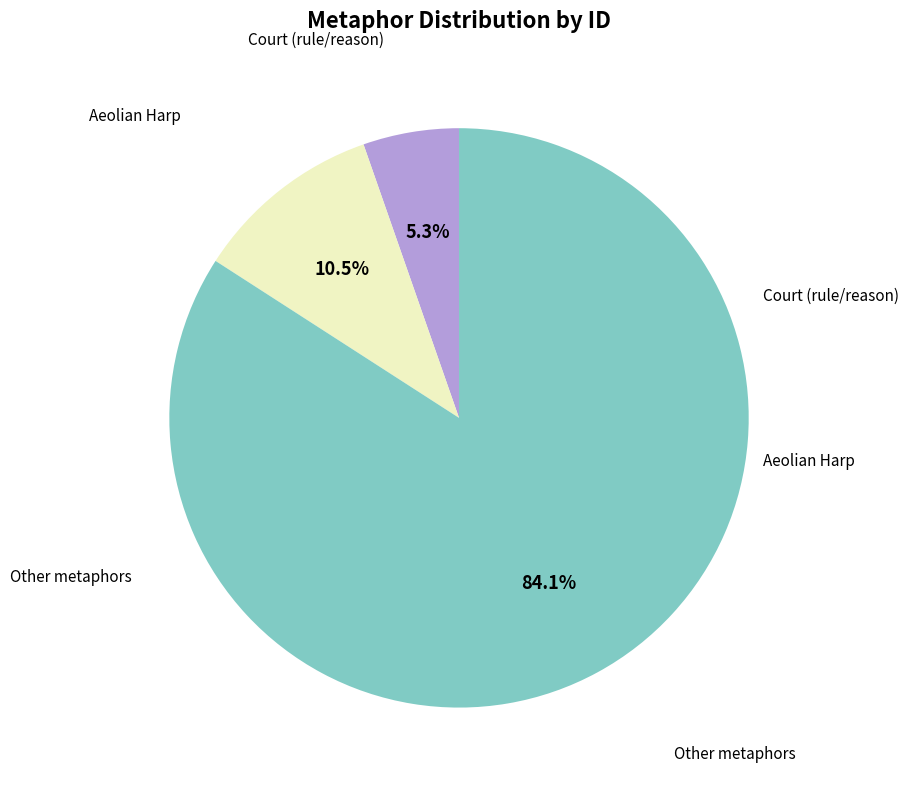

Is there any slice that represents more than half of the pie?

Yes